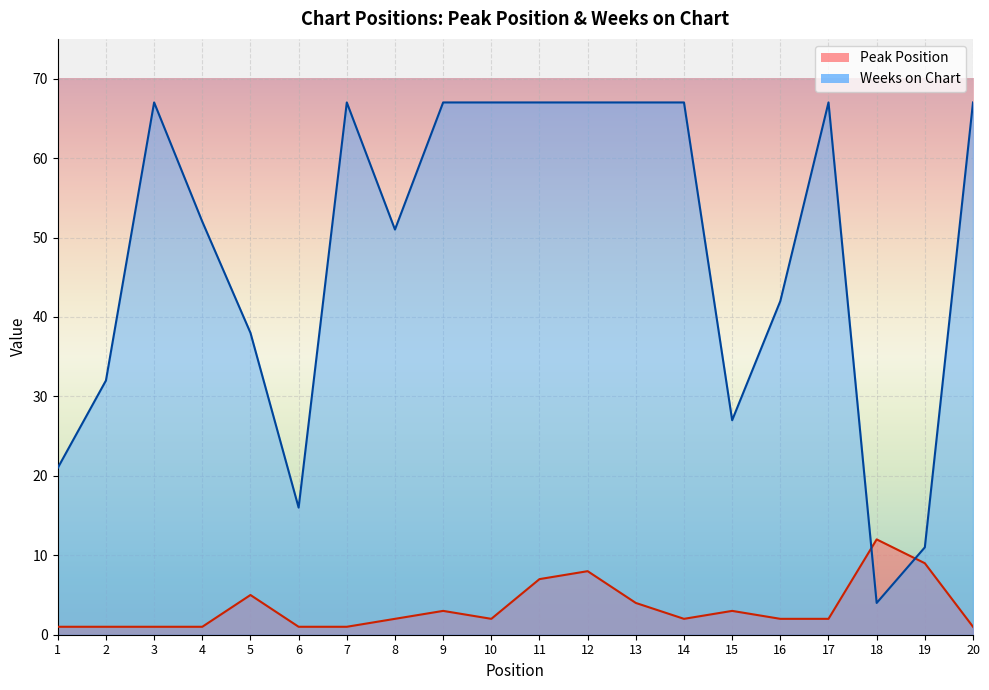

The value of Peak Position at 7 is 1. True or false?

True